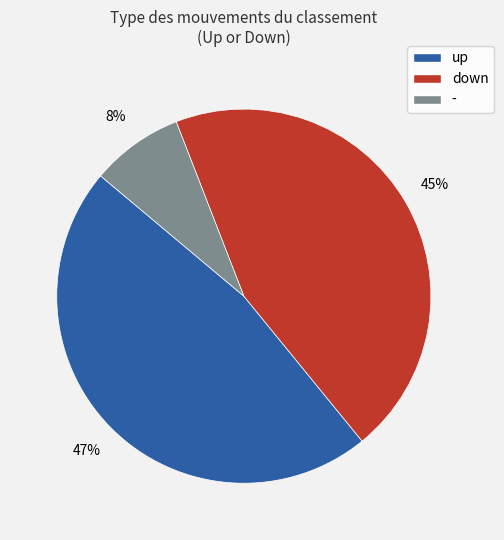

Is the sum of up and down greater than half?

Yes